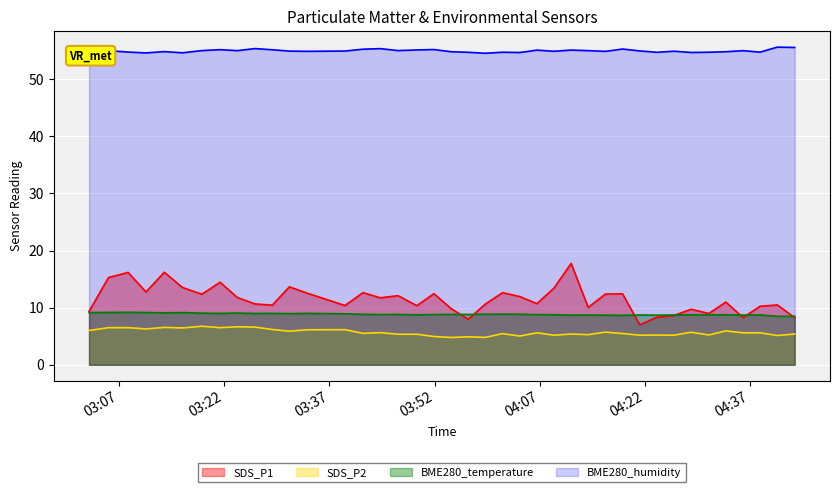

Reading left to right, extract all data points from this chart.

SDS_P1: 9.3	15.3	16.2	12.8	16.2	13.5	12.3	14.4	11.8	10.7	10.4	13.7	12.6	10.4	12.6	11.7	12.1	10.3	12.4	9.8	8.0	10.6	12.6	11.9	10.7	13.4	17.8	10.1	12.4	12.4	7.0	8.3	8.6	9.7	9.0	11.0	8.3	10.2	10.5	8.2
SDS_P2: 6.0	6.5	6.5	6.3	6.5	6.5	6.8	6.5	6.7	6.6	6.2	5.9	6.1	6.2	5.5	5.6	5.3	5.3	5.0	4.8	4.9	4.8	5.5	5.0	5.6	5.2	5.4	5.3	5.7	5.5	5.2	5.2	5.2	5.7	5.2	5.9	5.6	5.6	5.1	5.4
BME280_temperature: 9.1	9.2	9.2	9.2	9.1	9.1	9.0	9.0	9.1	9.0	9.0	9.0	9.0	8.9	8.8	8.8	8.8	8.8	8.8	8.8	8.8	8.8	8.9	8.8	8.8	8.8	8.7	8.7	8.7	8.7	8.7	8.7	8.7	8.8	8.8	8.8	8.7	8.7	8.5	8.5
BME280_humidity: 54.9	55.0	54.7	54.6	54.8	54.6	55.0	55.2	55.0	55.4	55.1	54.9	54.9	54.9	55.2	55.3	55.0	55.1	55.2	54.8	54.7	54.5	54.7	54.7	55.1	54.9	55.1	55.0	54.9	55.3	54.9	54.7	54.9	54.7	54.7	54.8	55.0	54.7	55.6	55.5